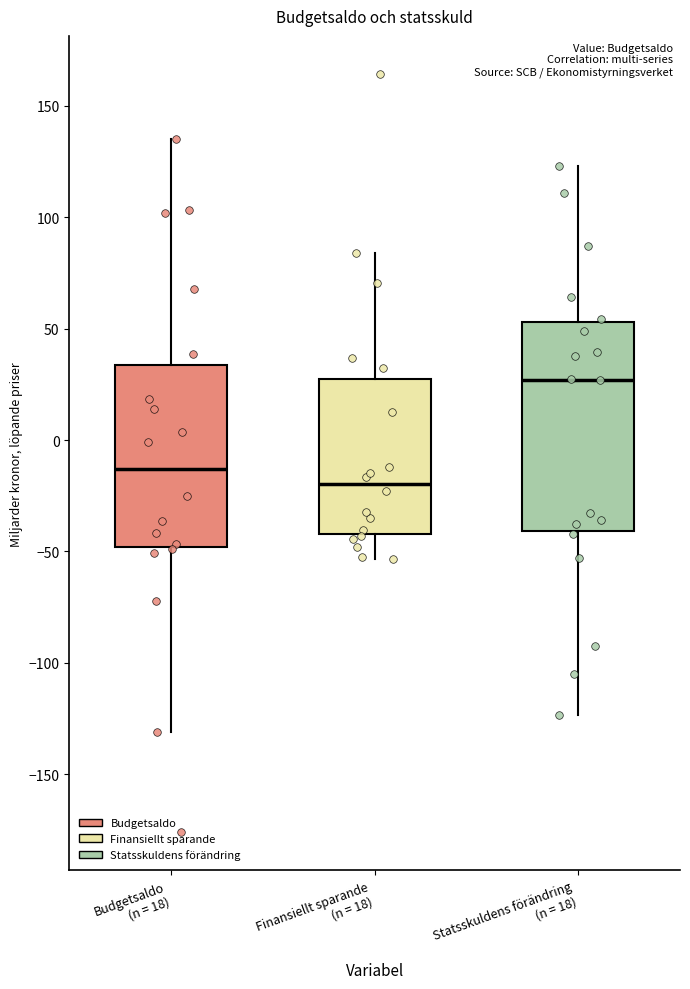

Comparing the boxes themselves (not the whiskers), which one is the tallest?

Statsskuldens förändring (n = 18)